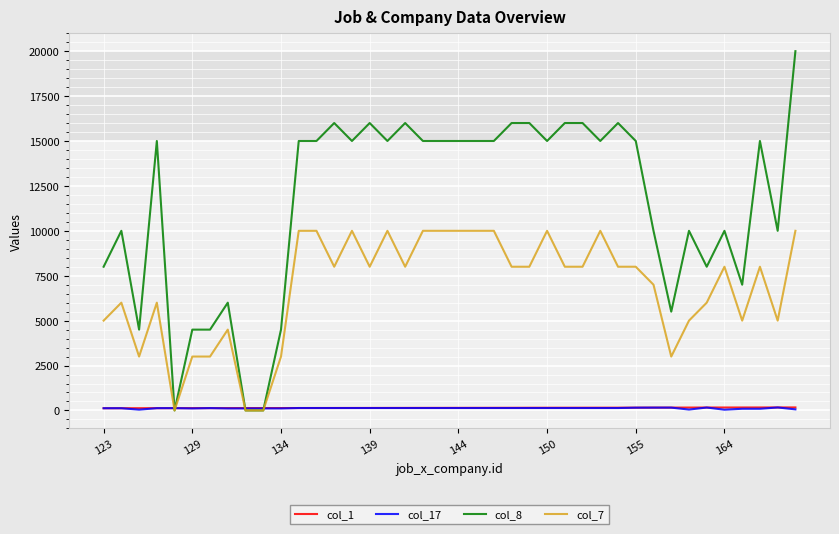

What is the average value of the col_17 series?

124